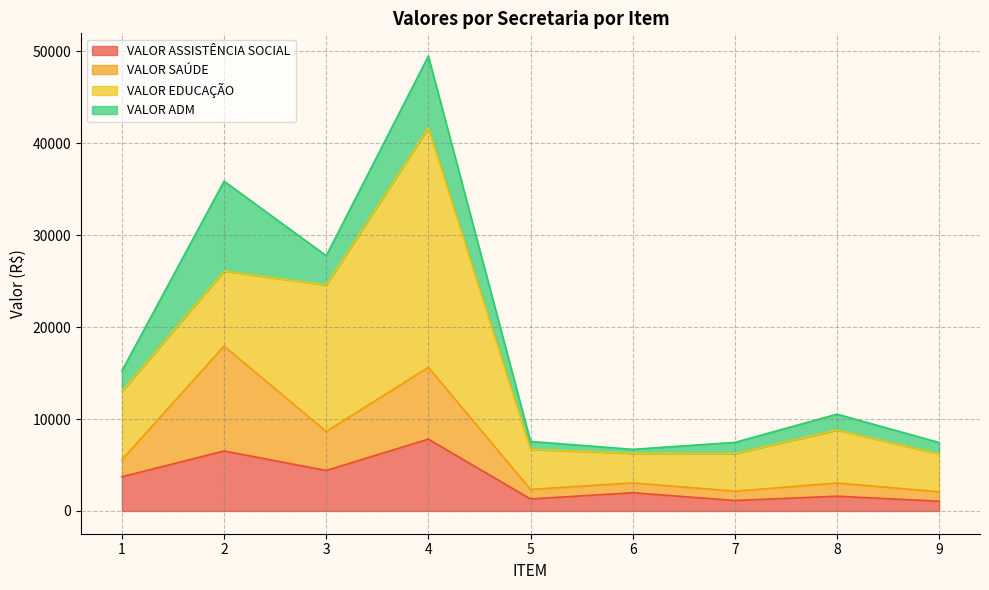

The value of VALOR ASSISTÊNCIA SOCIAL at 2 is 4216.7. True or false?

False